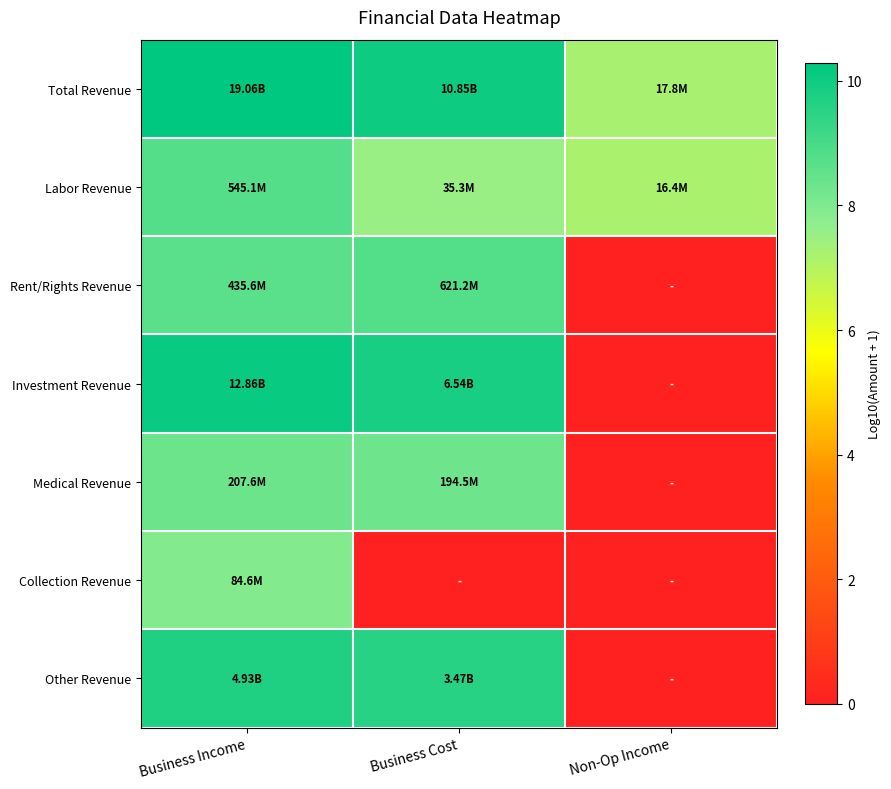

Reading left to right, what are all the values shown in this chart?

Total Revenue: Business Income=10.3	Business Cost=10.0	Non-Op Income=7.3
Labor Revenue: Business Income=8.7	Business Cost=7.5	Non-Op Income=7.2
Rent/Rights Revenue: Business Income=8.6	Business Cost=8.8	Non-Op Income=0.0
Investment Revenue: Business Income=10.1	Business Cost=9.8	Non-Op Income=0.0
Medical Revenue: Business Income=8.3	Business Cost=8.3	Non-Op Income=0.0
Collection Revenue: Business Income=7.9	Business Cost=0.0	Non-Op Income=0.0
Other Revenue: Business Income=9.7	Business Cost=9.5	Non-Op Income=0.0